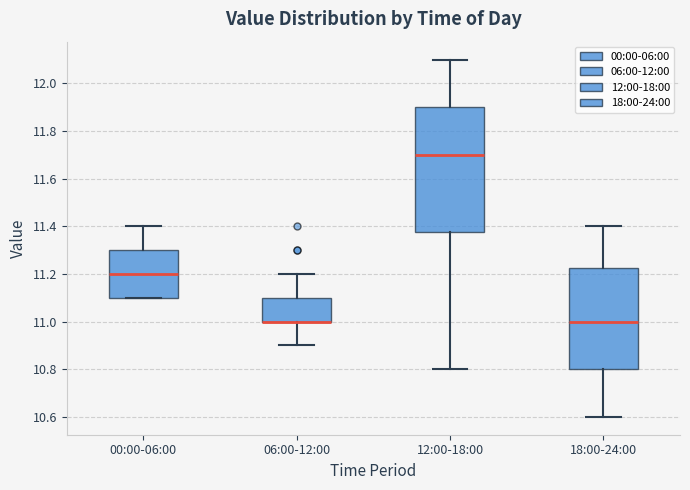

Reading left to right, transcribe this box plot: for each box, give where its median line is, the range the box spans, and where its two whiskers end, as read against the y-axis. The values are not printed on the chart, so give them approximately, as read against the axis.

00:00-06:00: median 11.20, box 11.10 to 11.30, whiskers 11.10 to 11.40
06:00-12:00: median 11.00 (drawn on the box's lower edge), box 11.00 to 11.10, whiskers 10.90 to 11.20
12:00-18:00: median 11.70, box 11.38 to 11.90, whiskers 10.80 to 12.10
18:00-24:00: median 11.00, box 10.80 to 11.22, whiskers 10.60 to 11.40